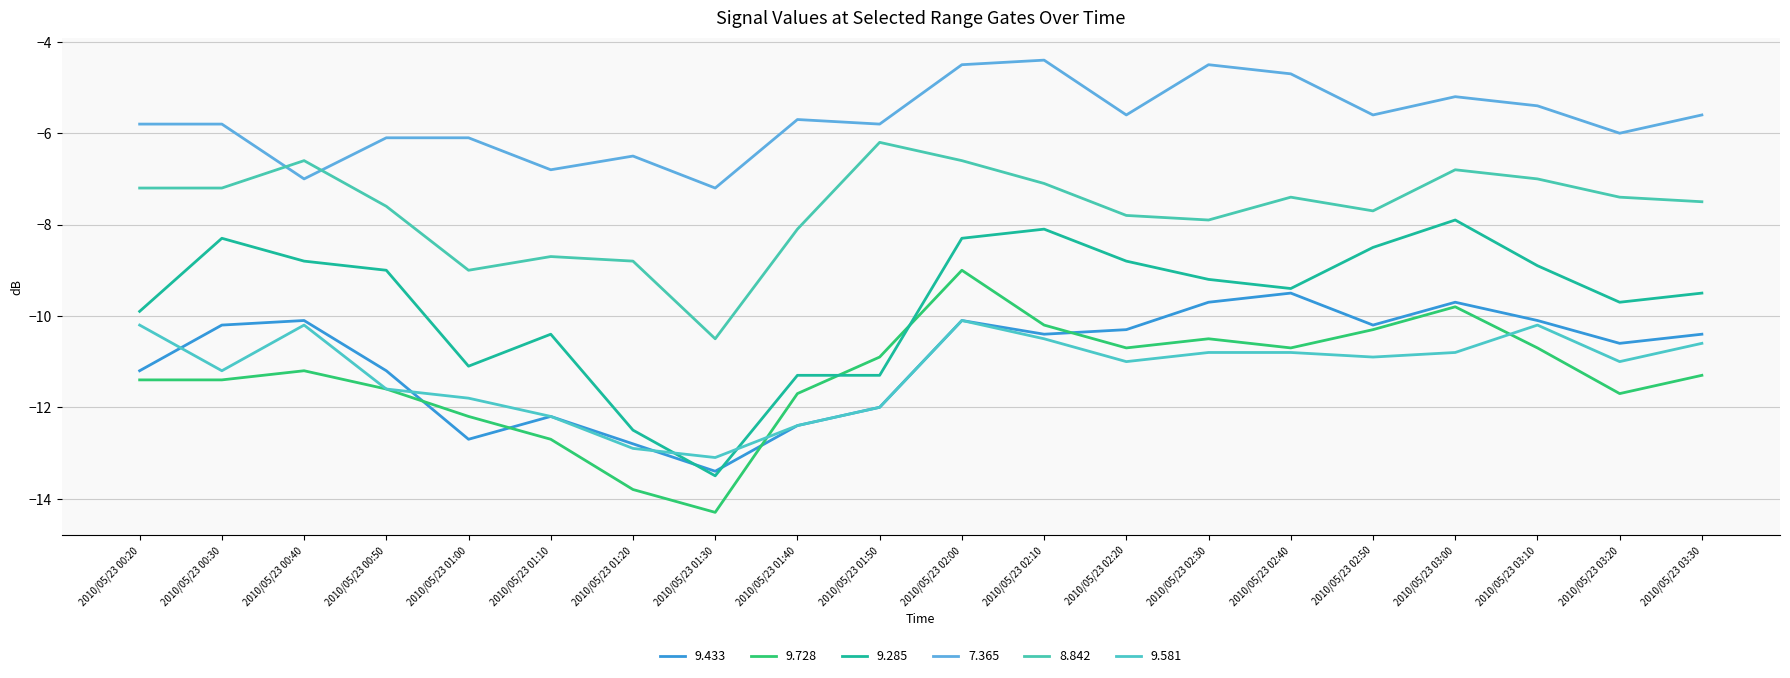

At which category is the sum across all series the highest?

2010/05/23 02:00